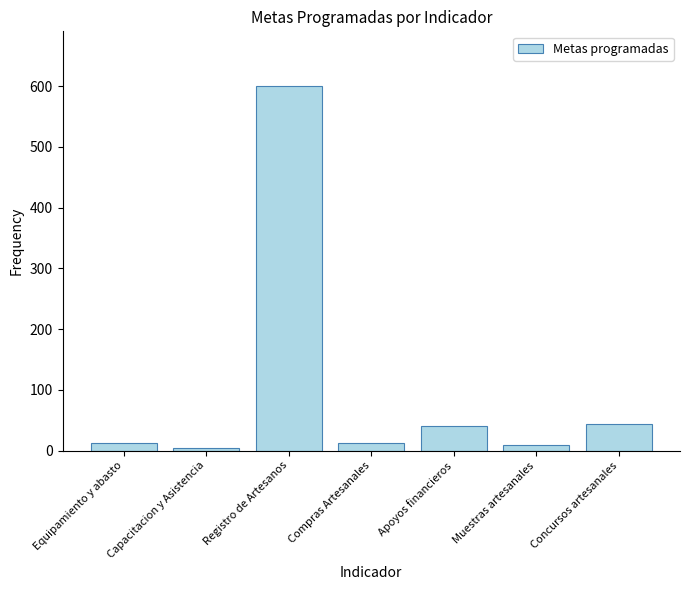

Reading left to right, extract all data points from this chart.

12	5	600	12	40	9	44